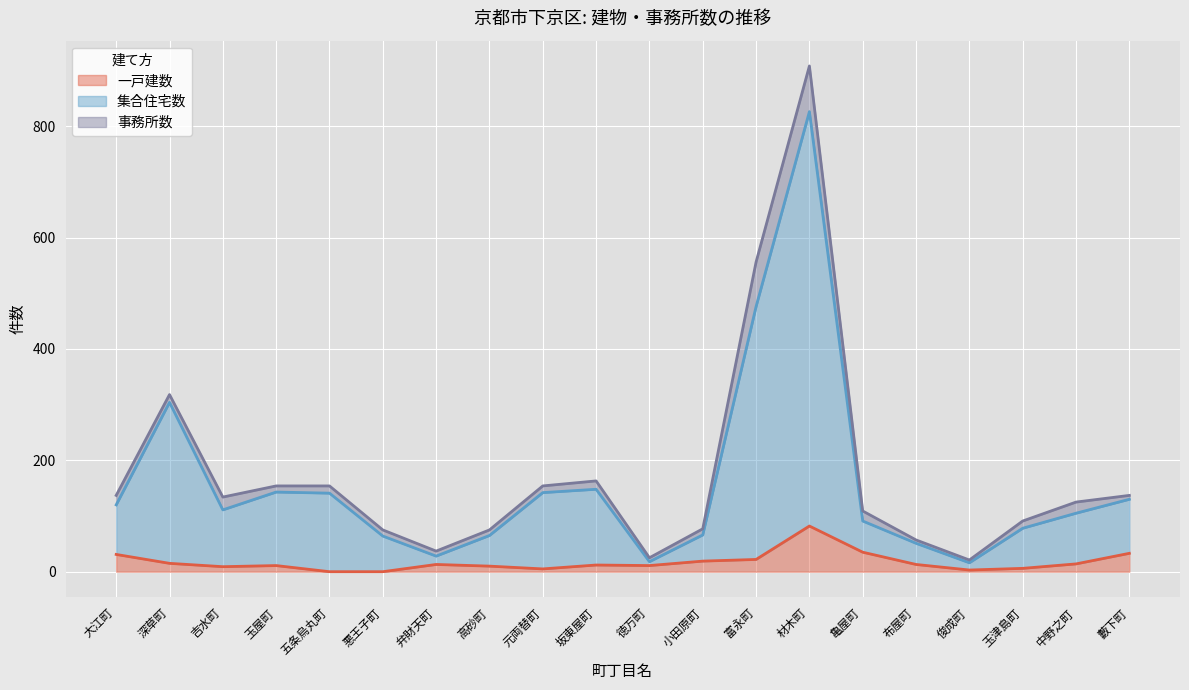

What is the maximum value for 一戸建数?

82